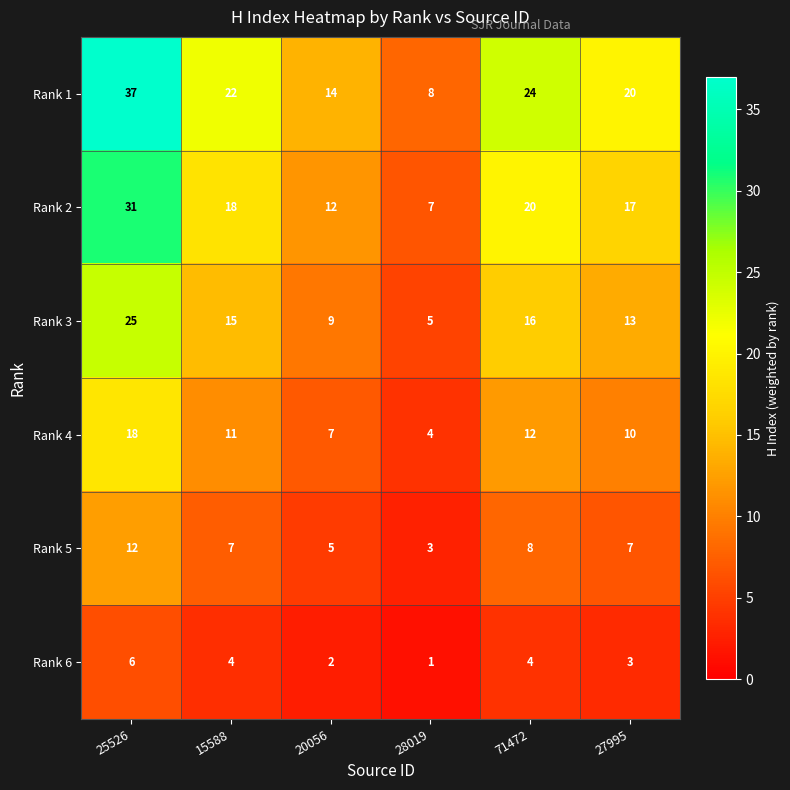

Between 15588 and 20056, which series saw the biggest shift?

Rank 1